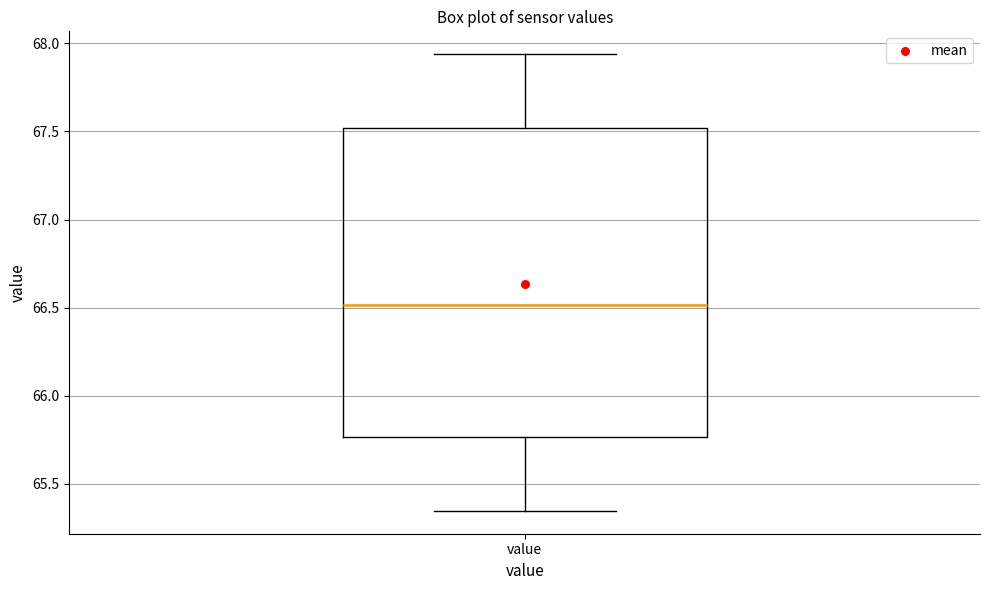

Read this box plot against the y-axis: the position of the median line, the range covered by the box, and the ends of both whiskers. The values are not printed on the chart, so give them approximately, as read against the axis.

median 66.50, box 65.75 to 67.50, whiskers 65.35 to 67.95